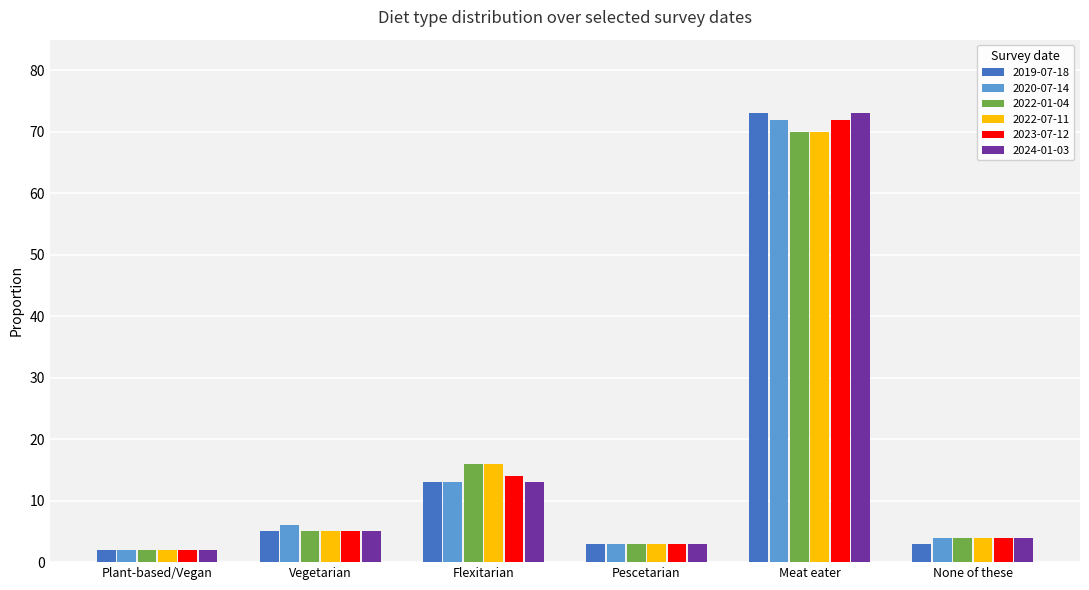

Count the number of categories in the chart.

6